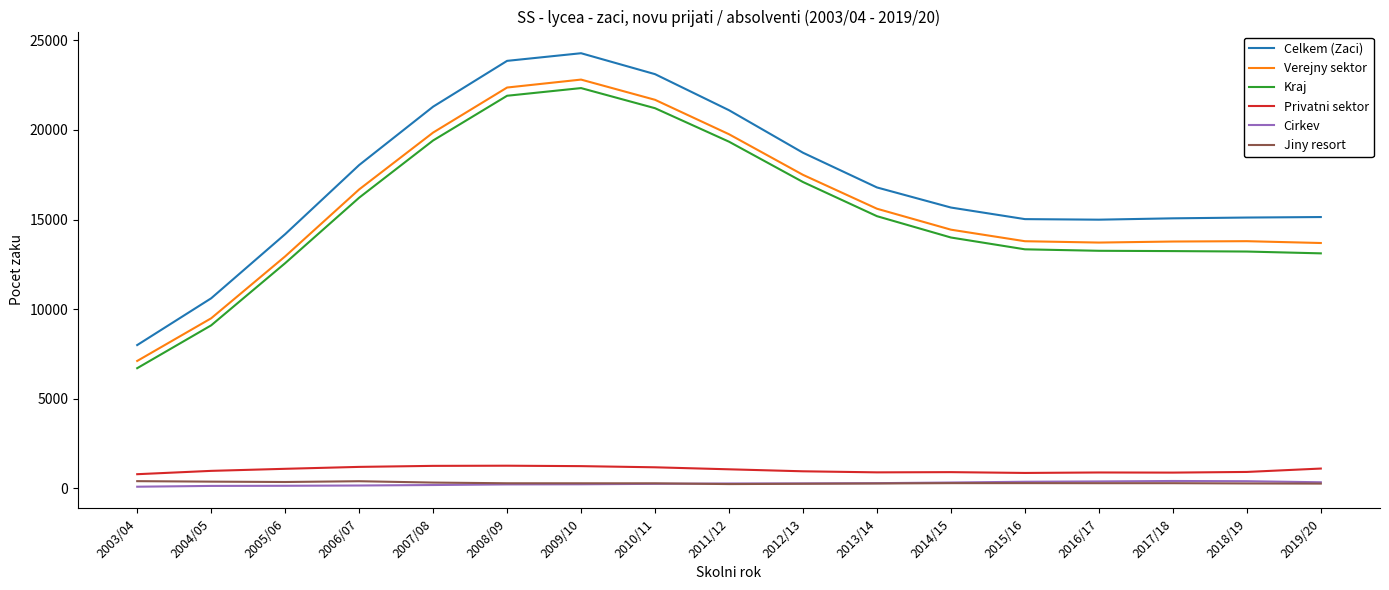

Which series has the widest spread of values?

Celkem (Zaci)